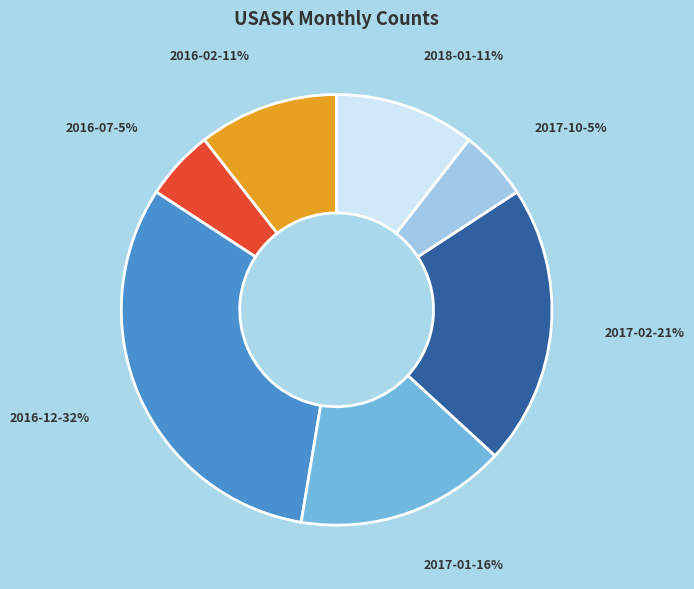

Combined, do 2016-12 and 2018-01 account for over 50%?

No